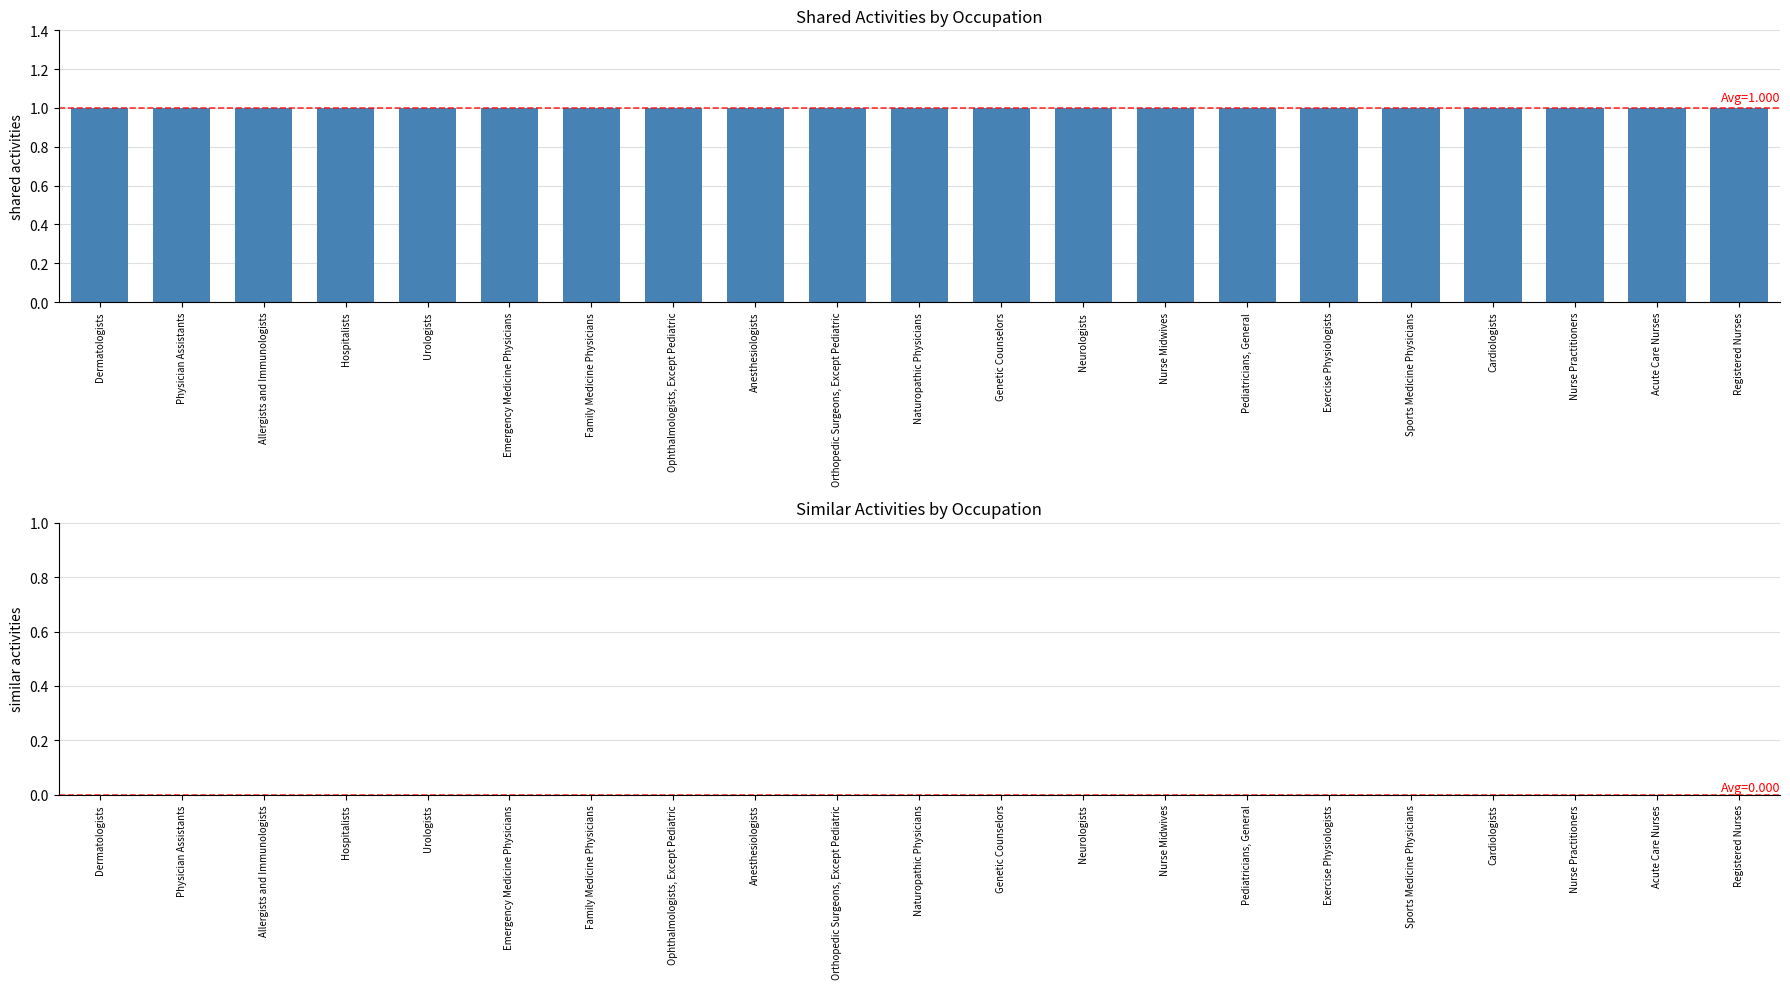

Rank the series by their average value, from lowest to highest.

Similar Activities, Shared Activities